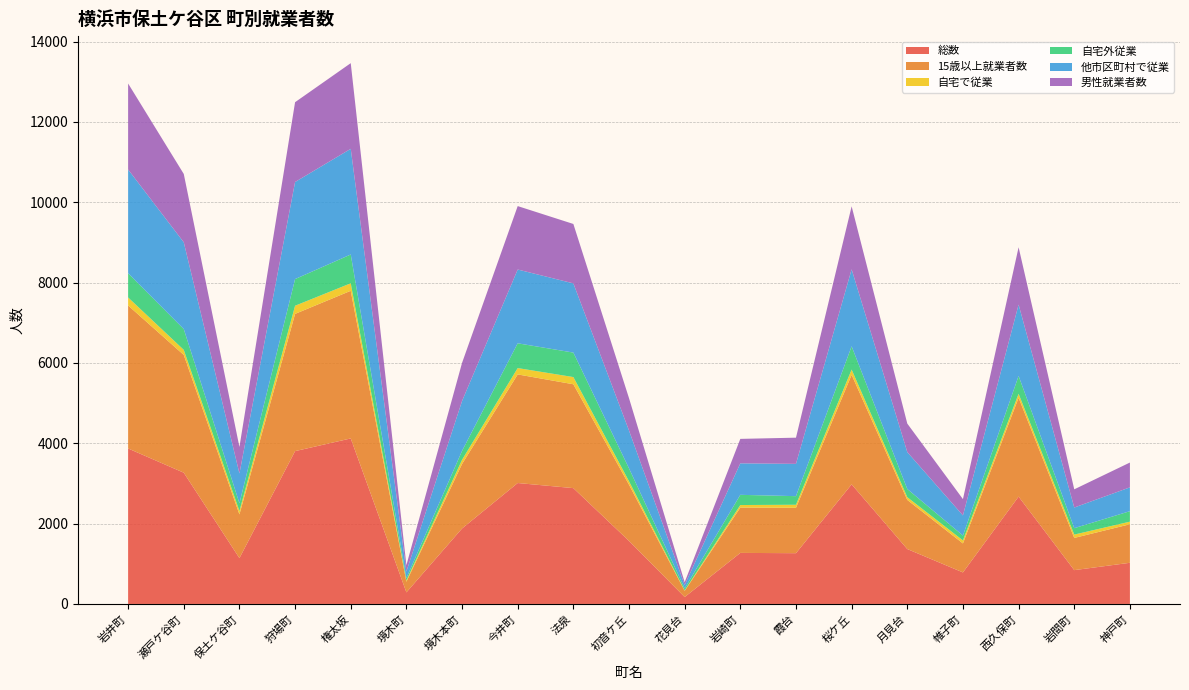

Reading left to right, list all the values displayed in this chart.

総数: 3871	3268	1141	3805	4121	288	1879	3011	2884	1569	172	1271	1264	2978	1367	785	2673	842	1025
15歳以上就業者数: 3561	2932	1089	3417	3676	265	1606	2704	2586	1400	154	1128	1130	2727	1223	722	2461	802	959
自宅で従業: 199	126	83	203	187	30	104	158	179	86	10	64	76	131	68	75	99	83	65
自宅外従業: 603	518	193	664	717	60	222	617	610	321	50	254	214	579	204	121	444	160	261
他市区町村で従業: 2583	2161	743	2417	2631	164	1242	1837	1723	942	85	784	804	1917	919	501	1776	514	593
男性就業者数: 2141	1701	660	1987	2133	158	949	1579	1479	805	70	609	652	1568	710	406	1428	453	618